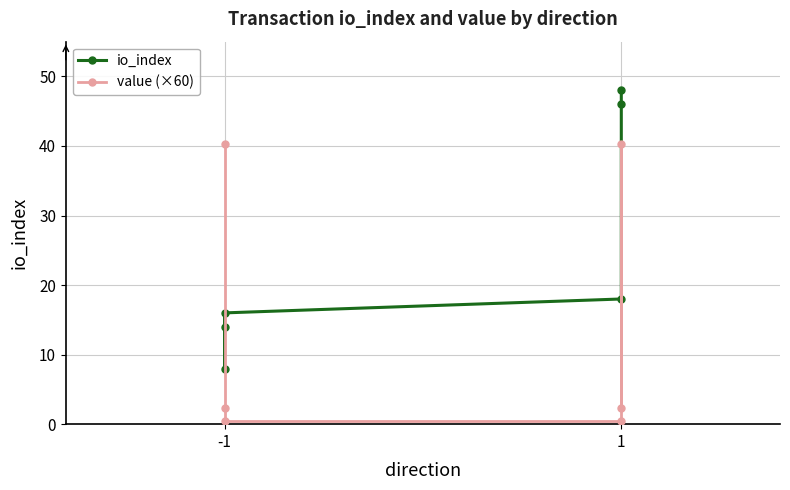

True or false: io_index has a value of 26.4 at -1.

False